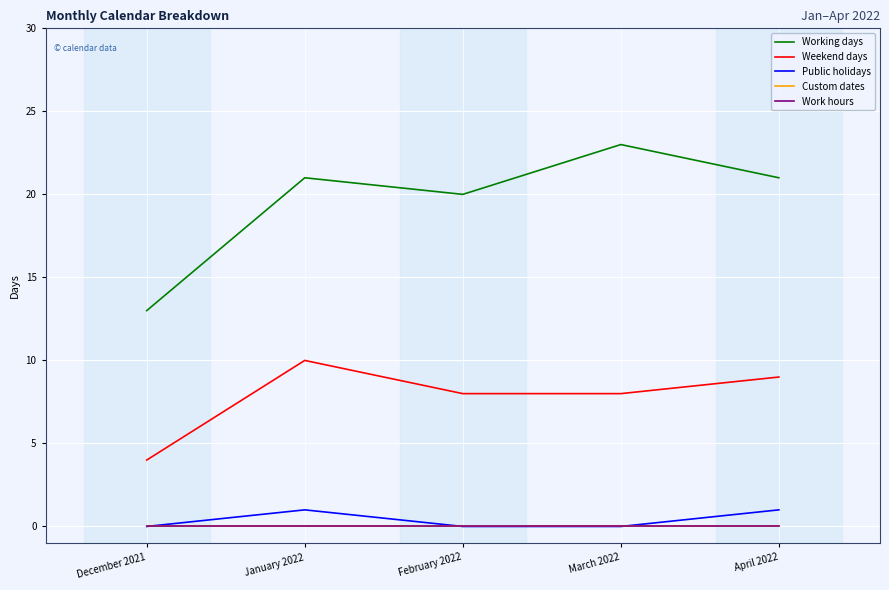

What is the difference between the highest and lowest values at January 2022?

21